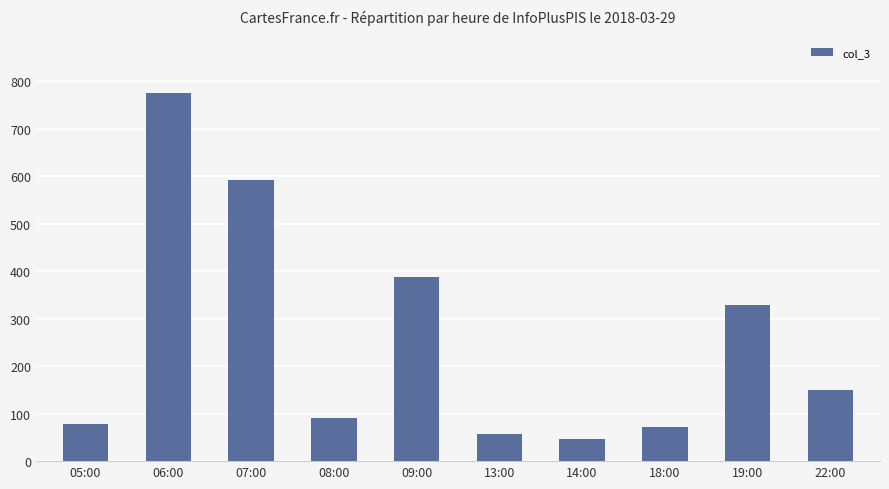

What is the sum of the values at 22:00 and 18:00?

222